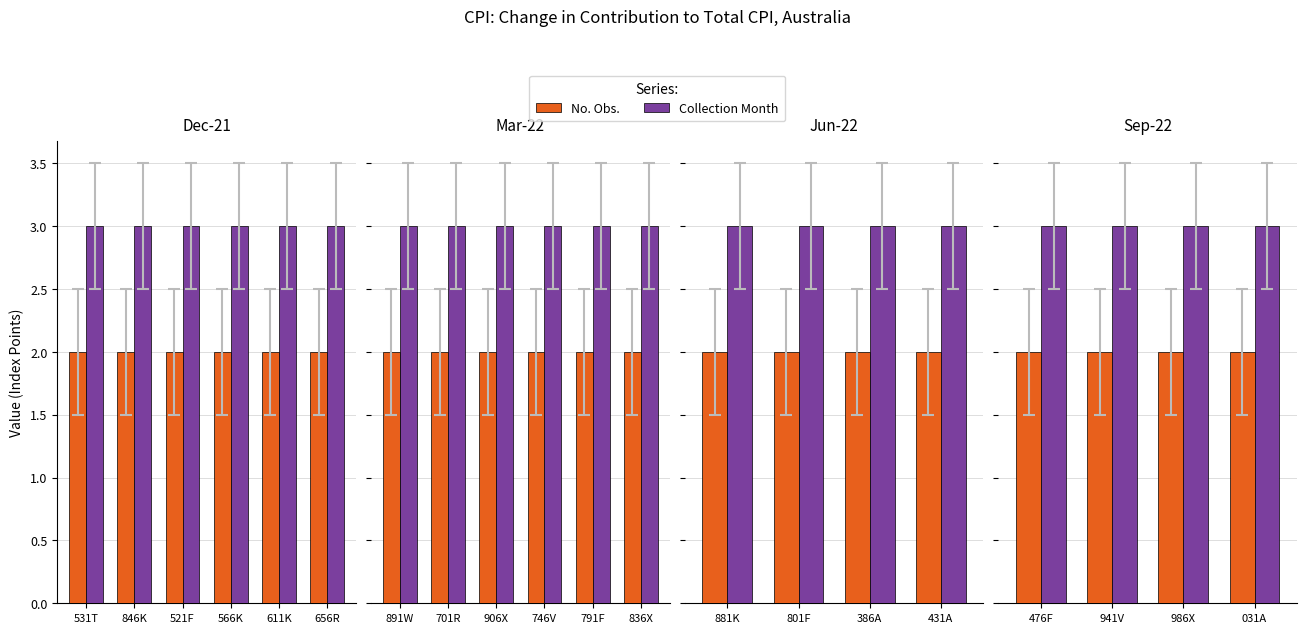

At 031A, list the series in order from largest to smallest.

Collection Month, No. Obs.